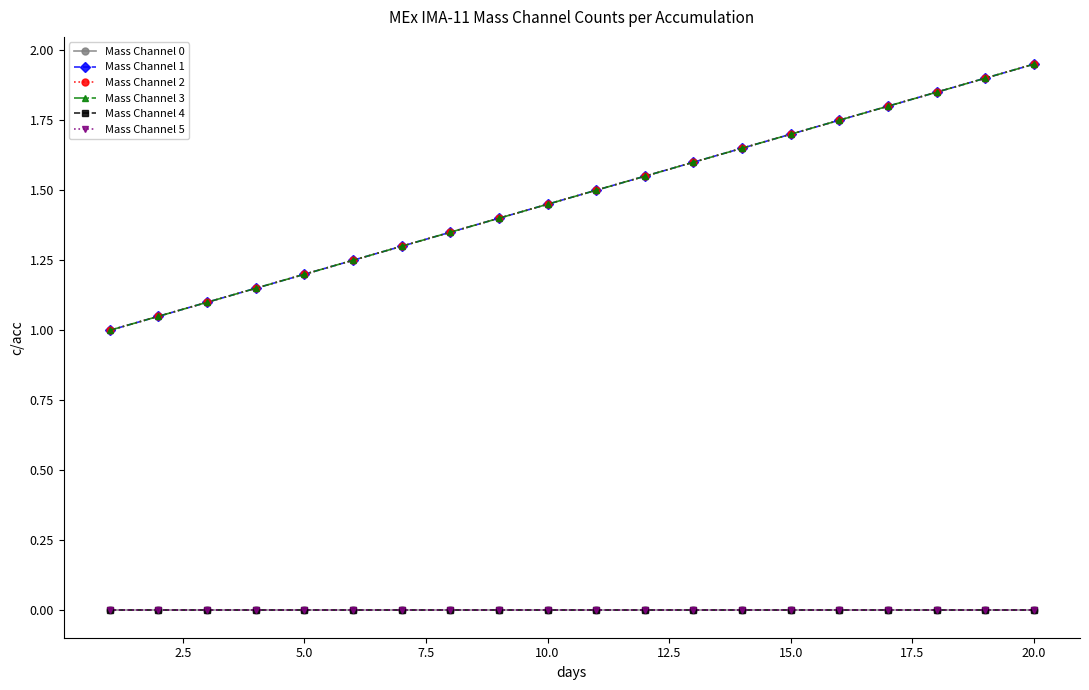

True or false: Mass Channel 5 and Mass Channel 1 intersect in this chart.

False